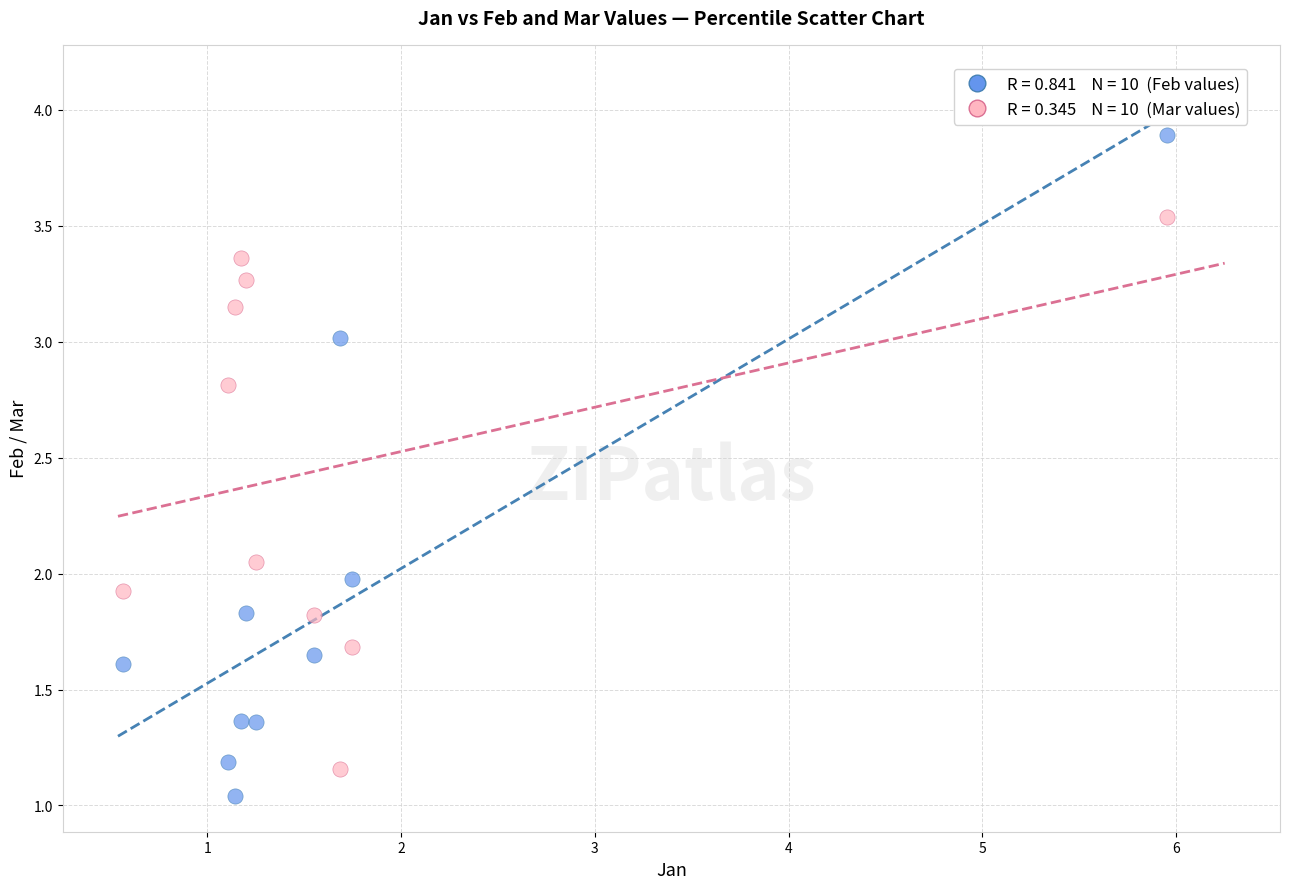

Across all data points, what is the range of Y values (max minus min)?

2.8